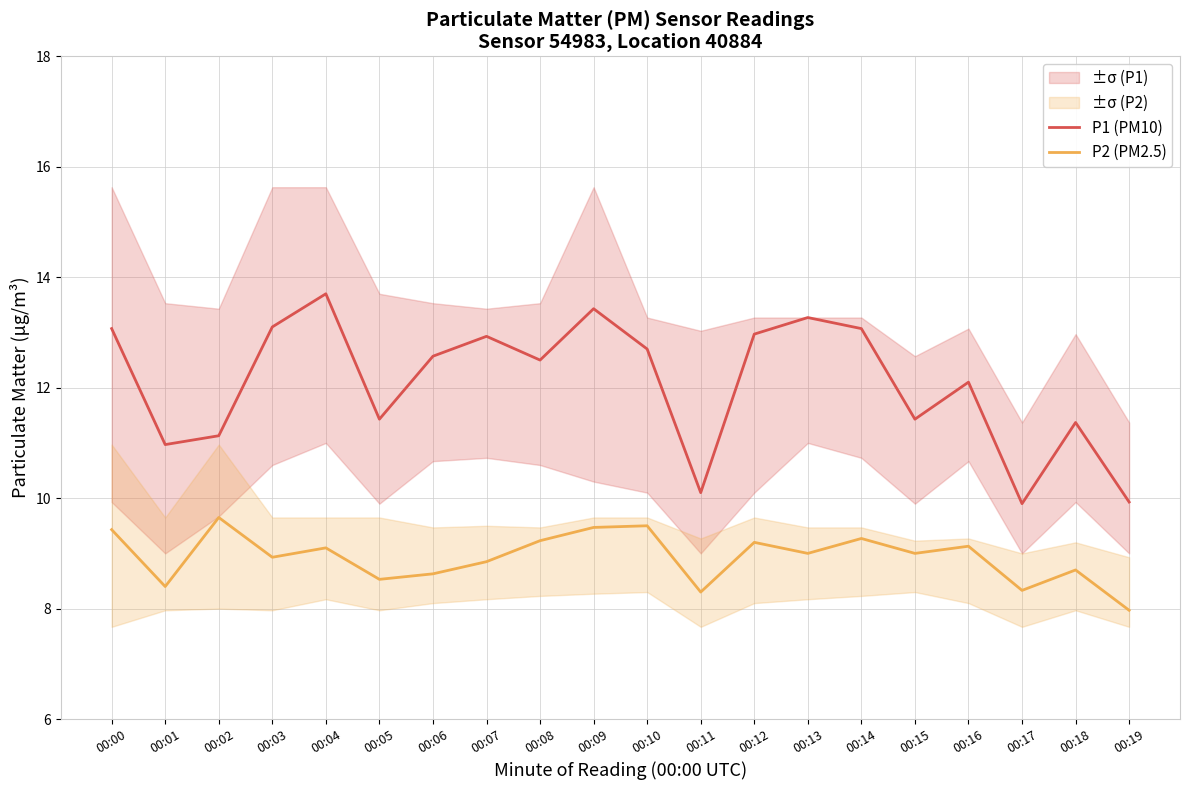

What is the approximate value of P2 (PM2.5) at 00:14?

9.3